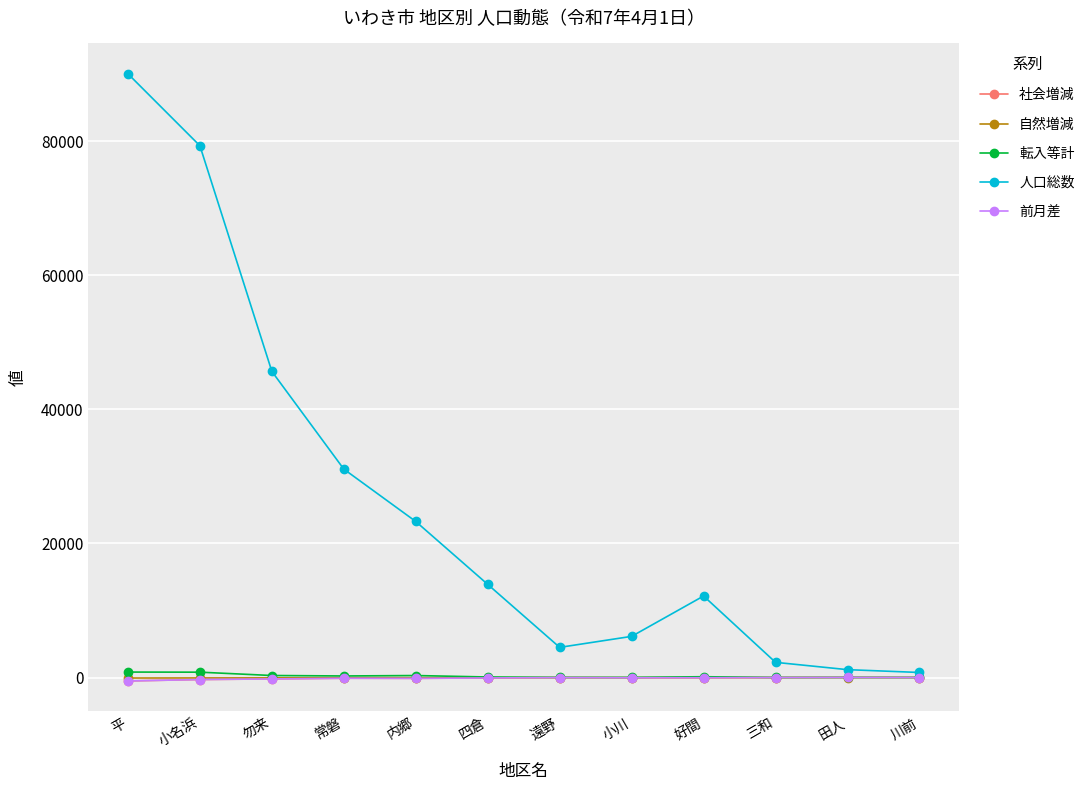

Reading left to right, list all the values displayed in this chart.

社会増減: -514	-302	-211	-108	-125	-65	-15	-40	-33	-9	6	-4
自然増減: -78	-66	-53	-25	-30	-19	-8	-13	-8	-5	-1	-2
転入等計: 812	795	299	230	294	77	19	19	119	2	9	4
人口総数: 90032	79301	45648	31078	23268	13887	4495	6136	12155	2262	1171	751
前月差: -514	-302	-211	-108	-125	-65	-15	-40	-33	-9	6	-4